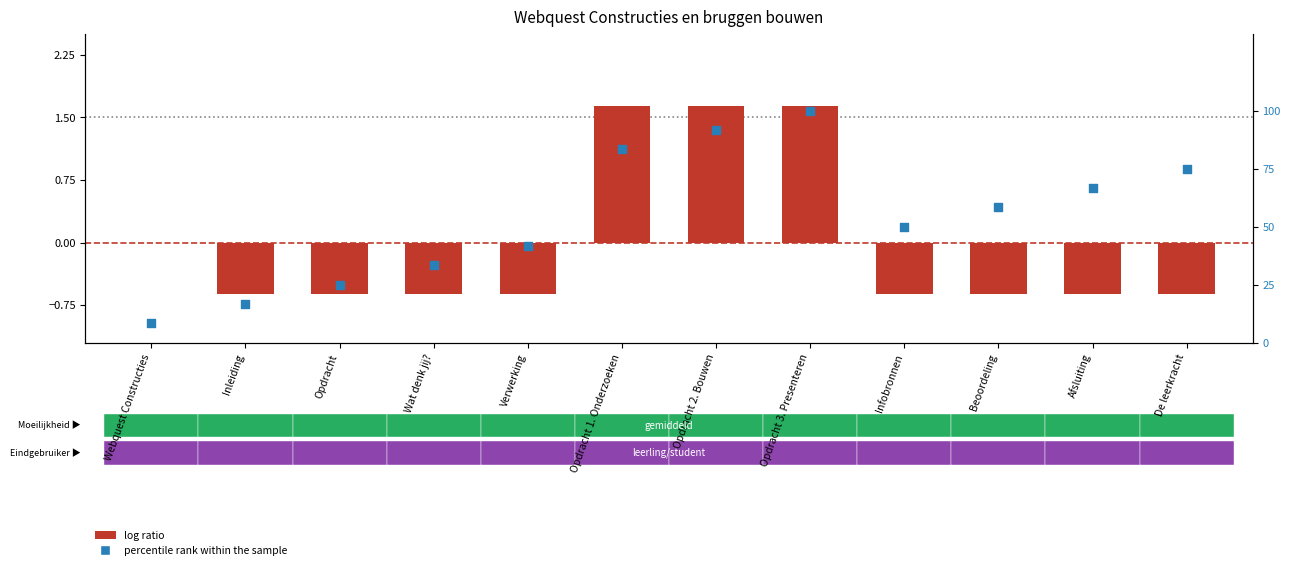

At which category is the sum across all series the highest?

Opdracht 3. Presenteren